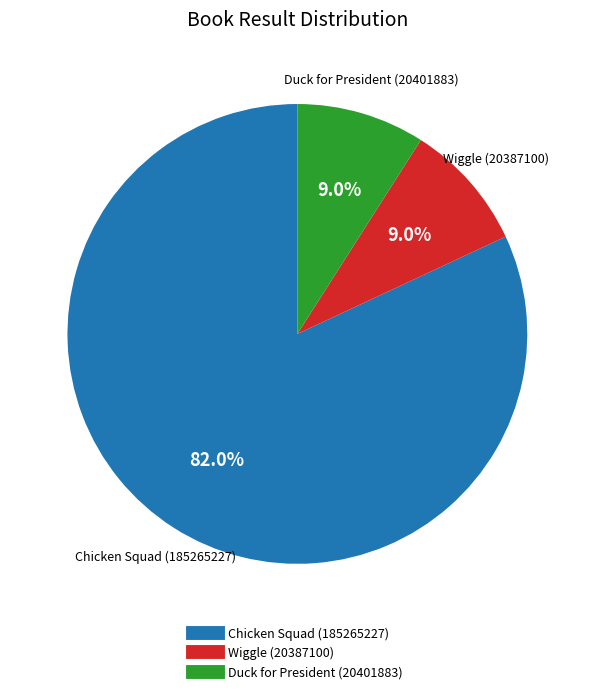

How many slices are in this pie chart?

3